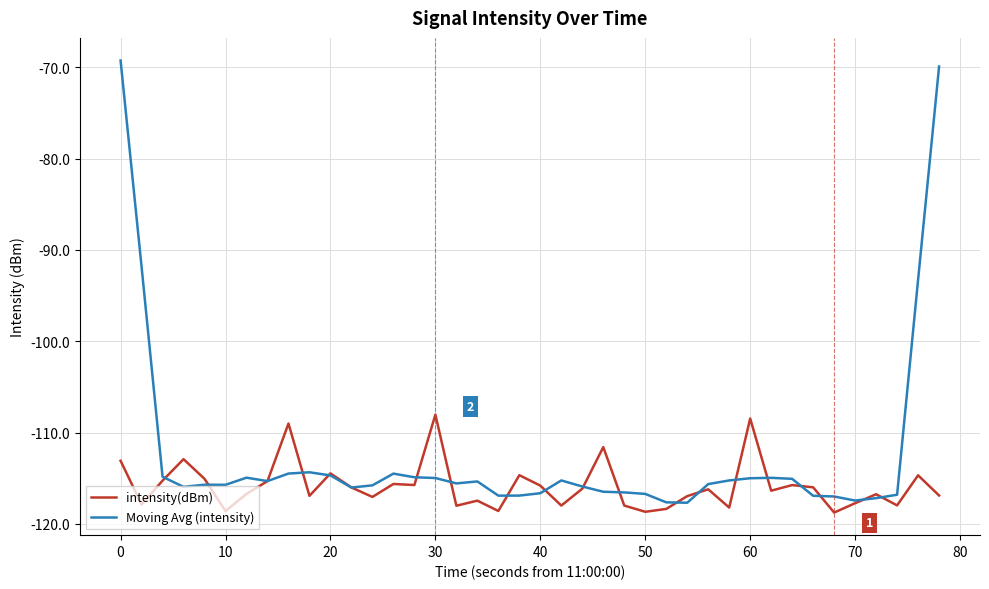

What is the greatest value displayed?

-69.2